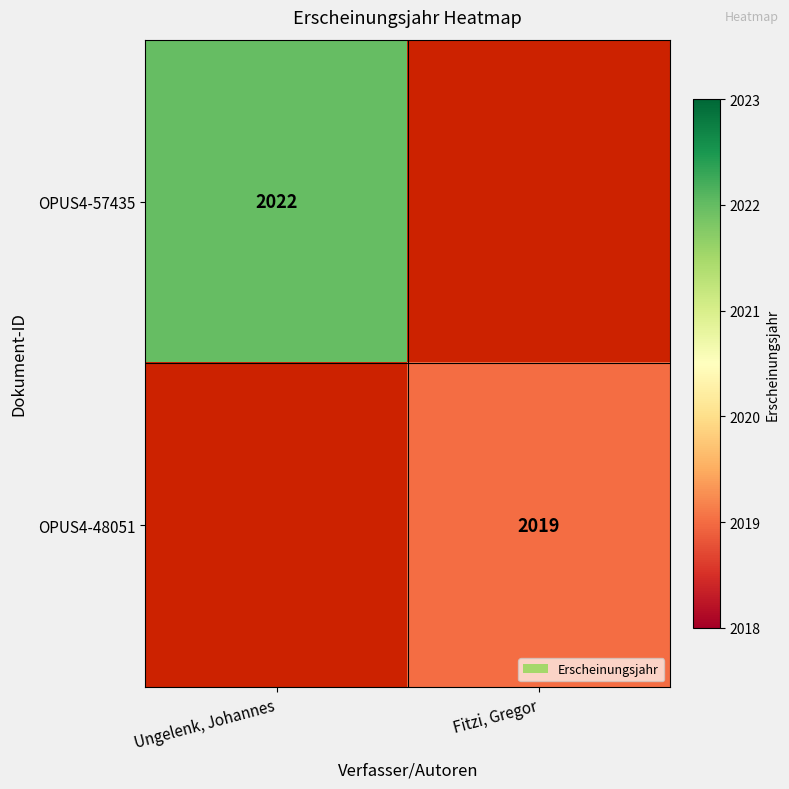

The value of OPUS4-57435 at Ungelenk, Johannes is 2022. True or false?

True